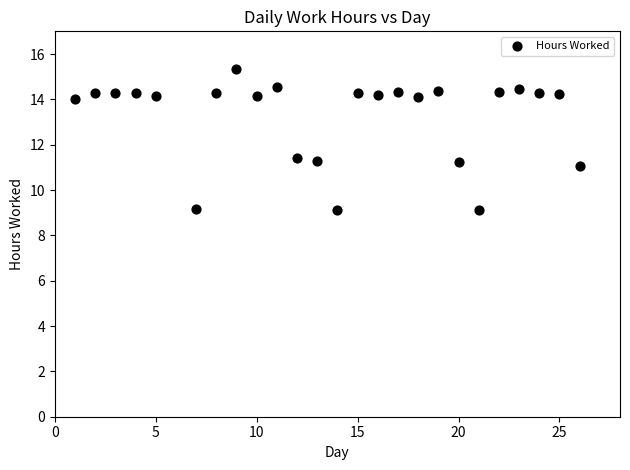

What is the range of X values (max minus min)?

25.0